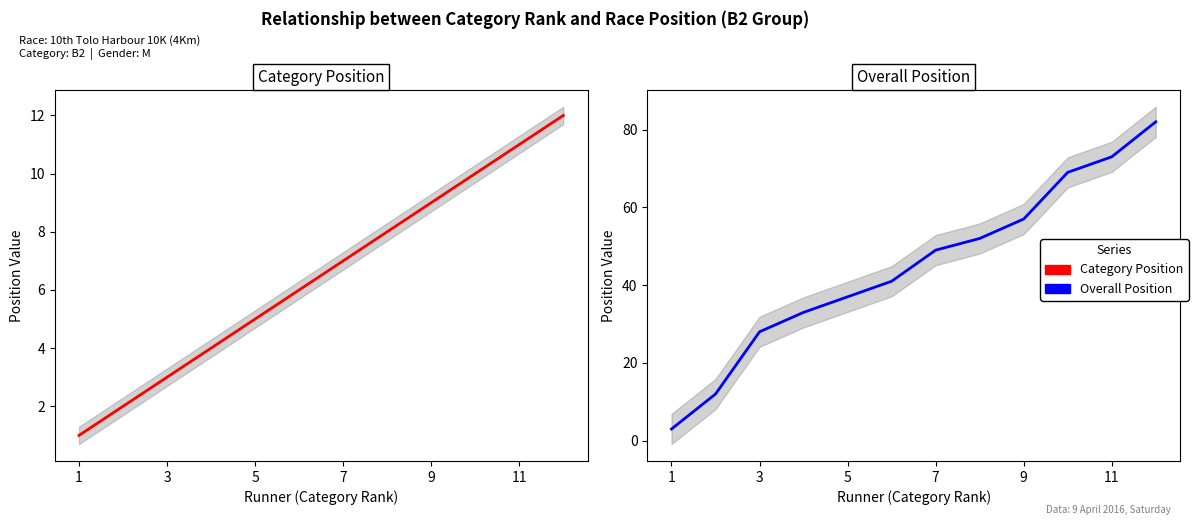

The value of Category Position at 7 is 3. True or false?

False